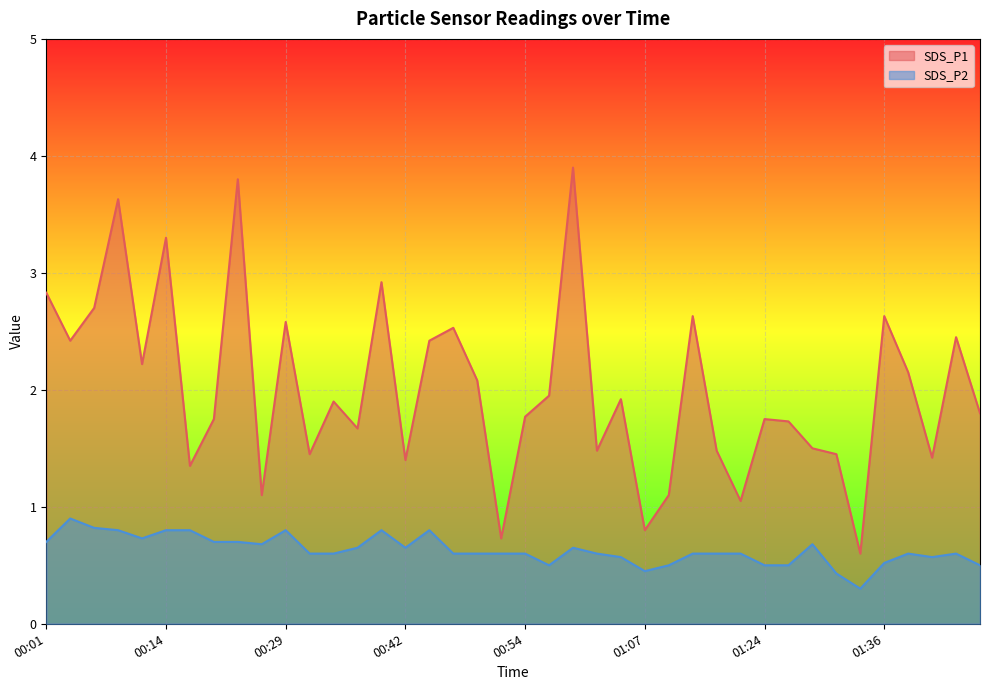

At which category does SDS_P2 reach its first local valley?

00:11